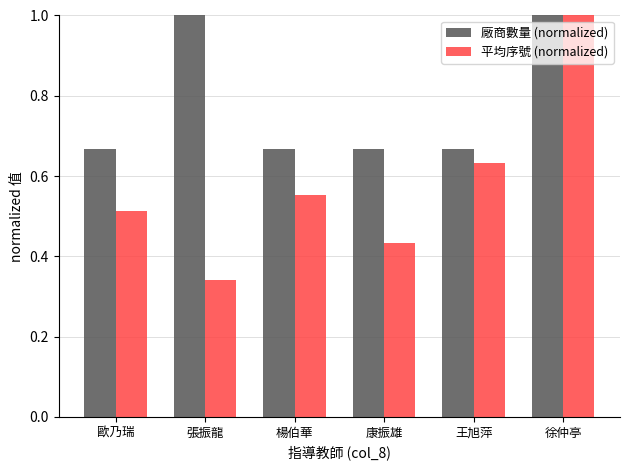

Rank the series at 張振龍 from lowest to highest value.

平均序號 (normalized), 廠商數量 (normalized)